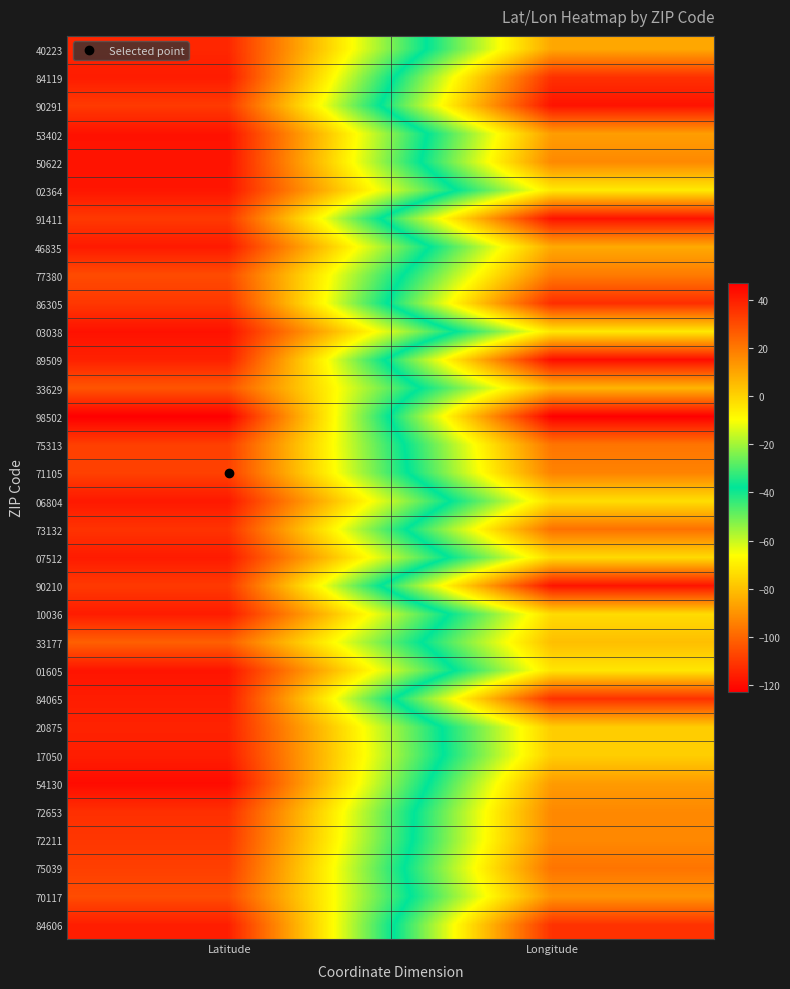

Which category has the highest value across all series?

Latitude